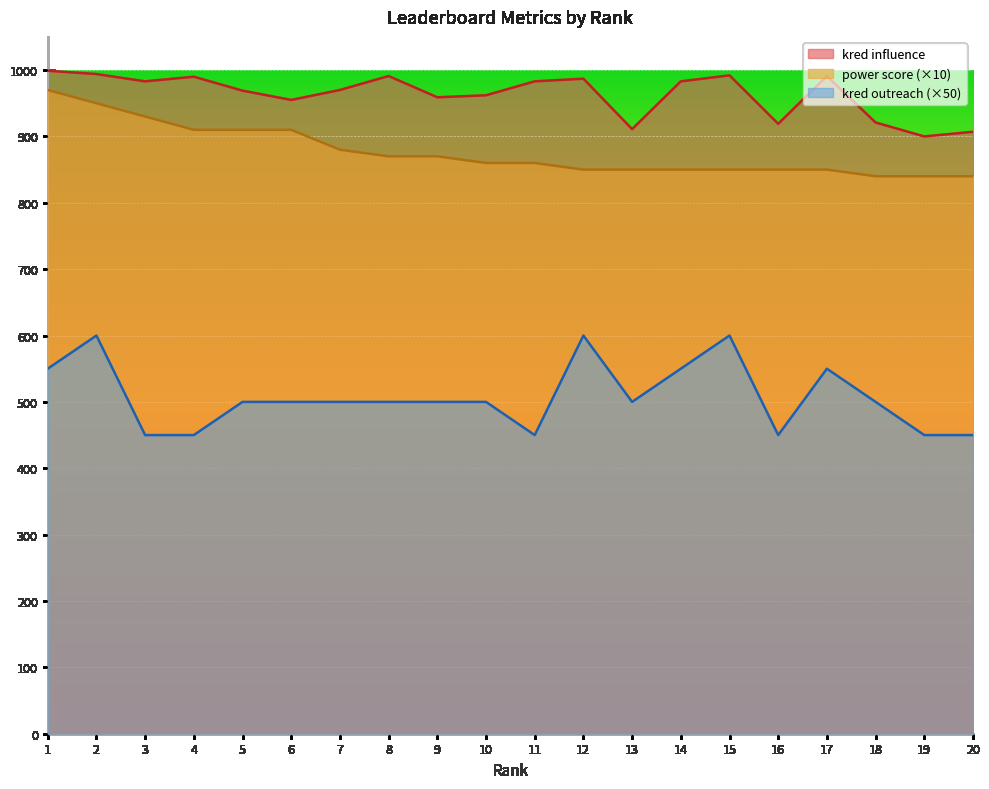

The power score series shows 1225 at 16. True or false?

False